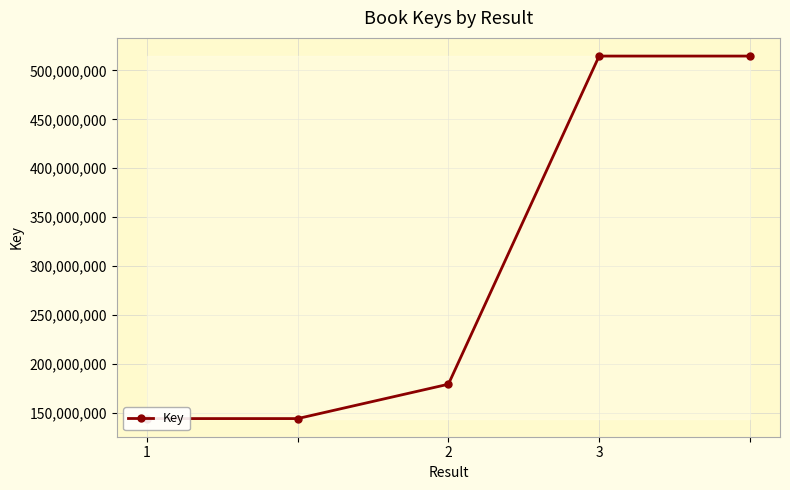

What is the minimum value shown in the chart?

144484621